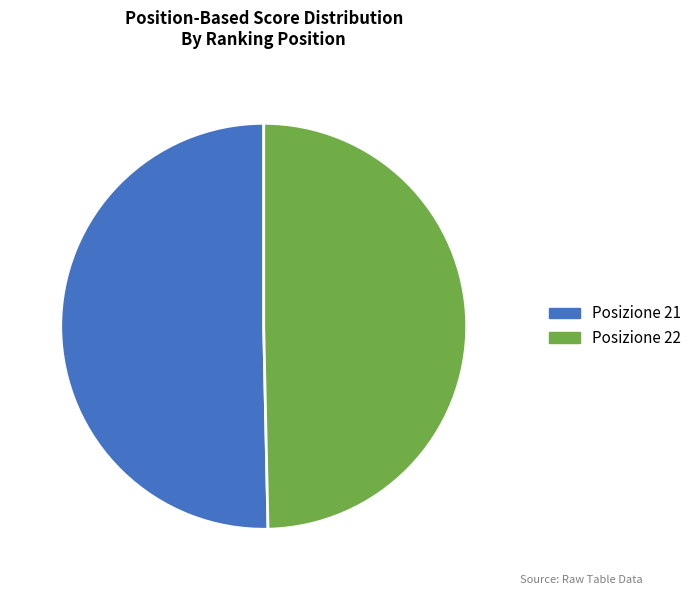

Which category has the biggest portion of the pie?

Posizione 21